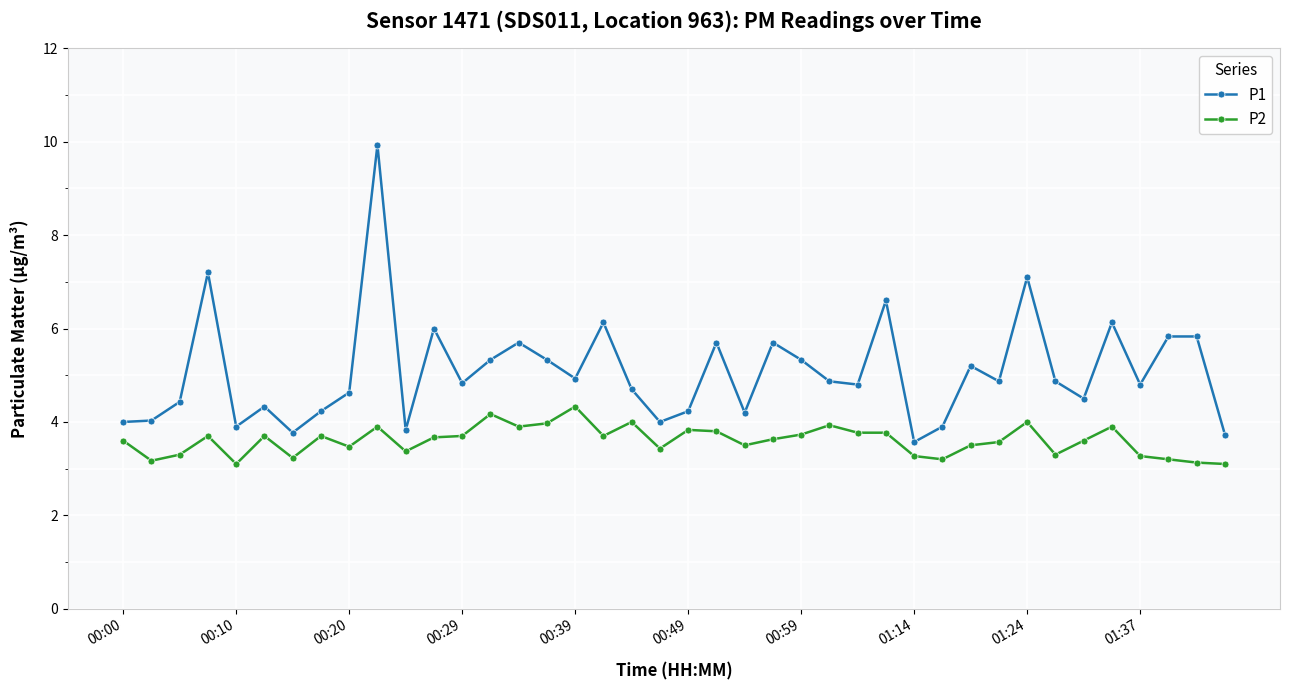

True or false: P1 and P2 intersect in this chart.

False